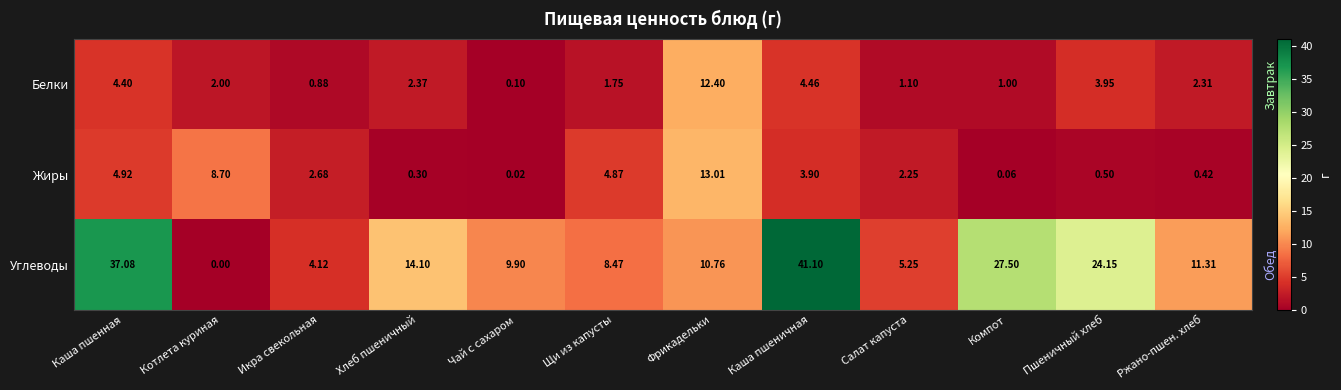

At which label does Углеводы first exceed 11?

Каша пшенная